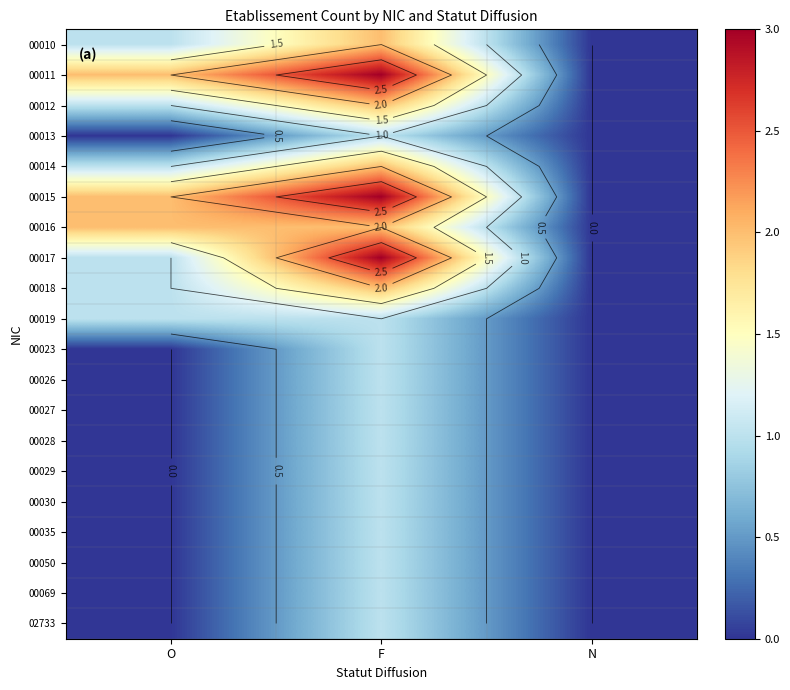

List the series in order of their peak value, lowest first.

00013, 00019, 00023, 00026, 00027, 00028, 00029, 00030, 00035, 00050, 00069, 02733, 00010, 00012, 00014, 00016, 00018, 00011, 00015, 00017